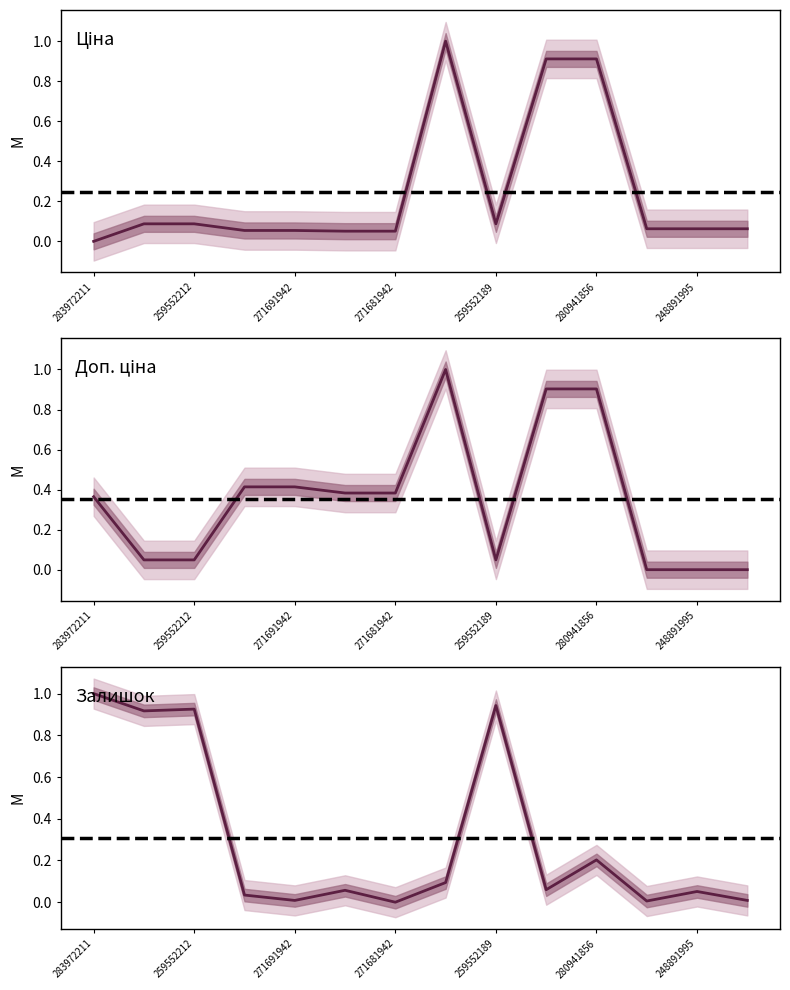

Between 259552213 and 271681942, which series saw the biggest shift?

Залишок